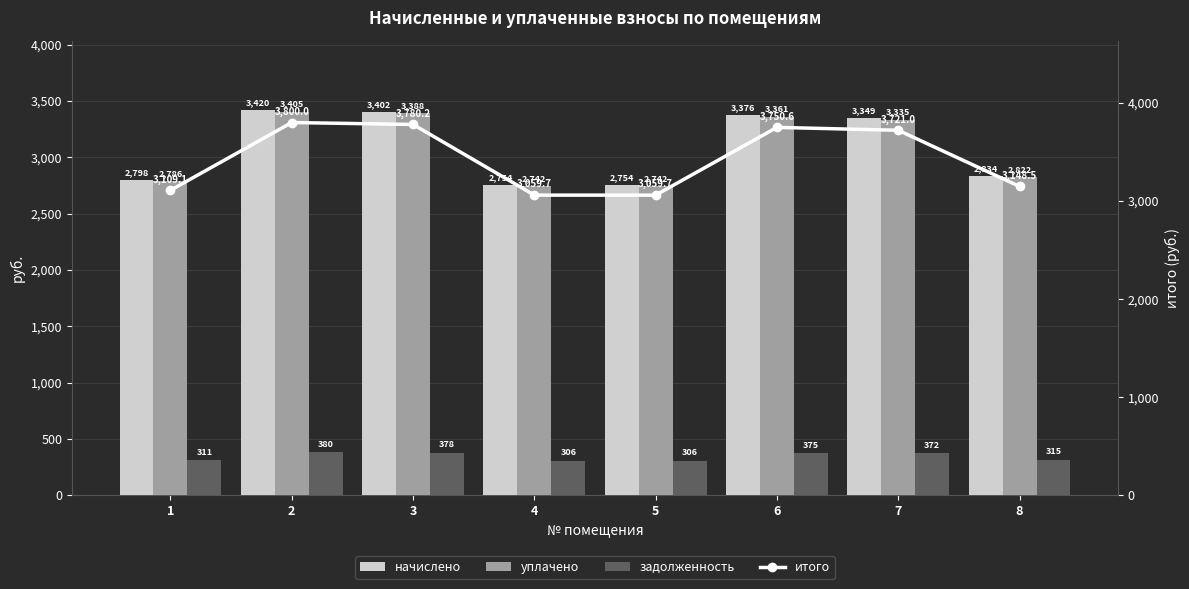

What is the value of the уплачено bar at the 4th from the left?

2741.9